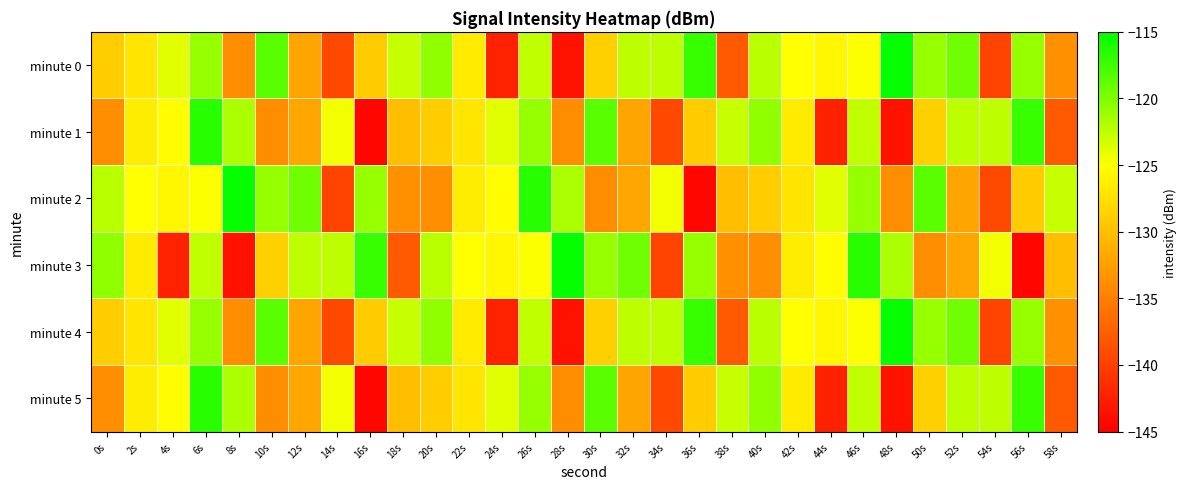

Which label corresponds to the largest value in the chart?

48s